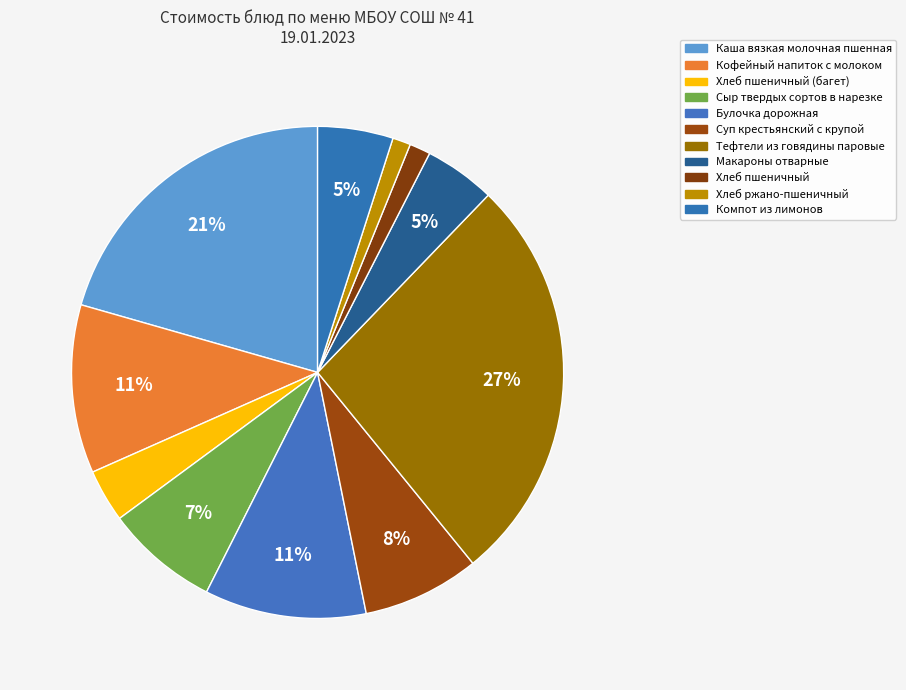

How many segments does this pie chart have?

11